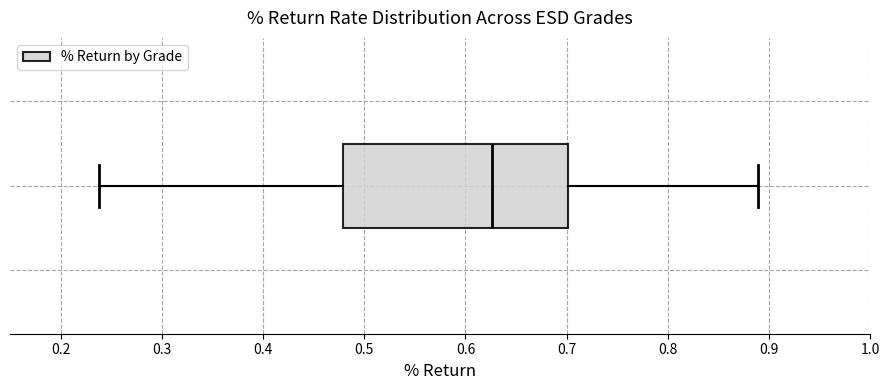

Where does the left whisker of the box end on the x-axis? The values are not printed on the chart, so give them approximately, as read against the axis.

0.24